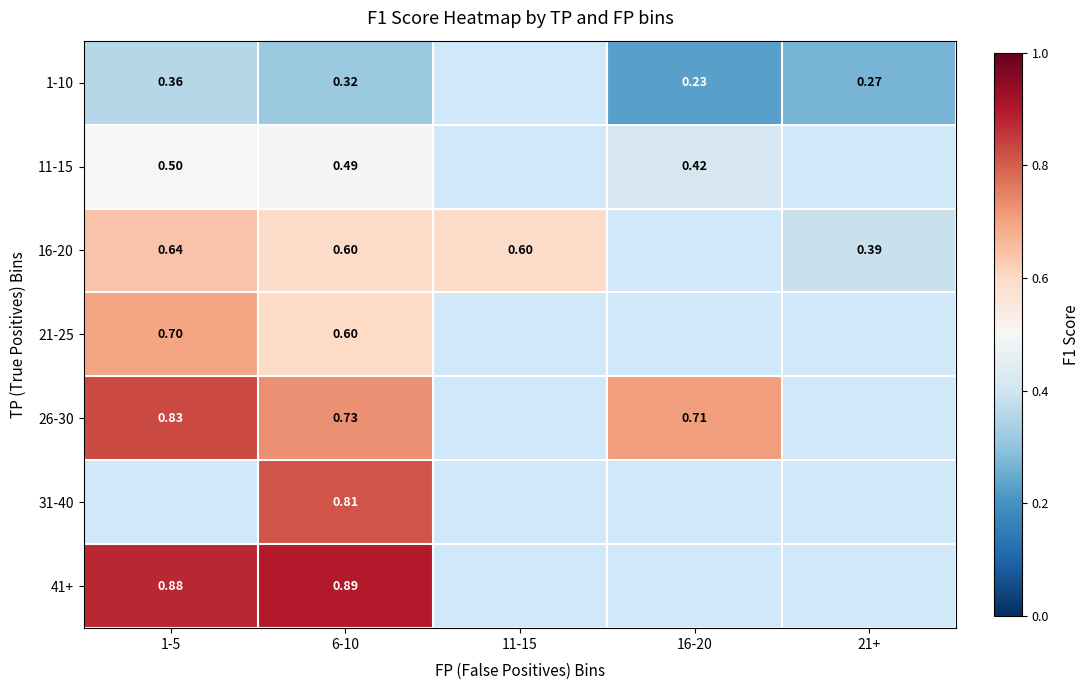

Is the value of 41+ at 6-10 greater than the value of 11-15 at 1-5?

Yes